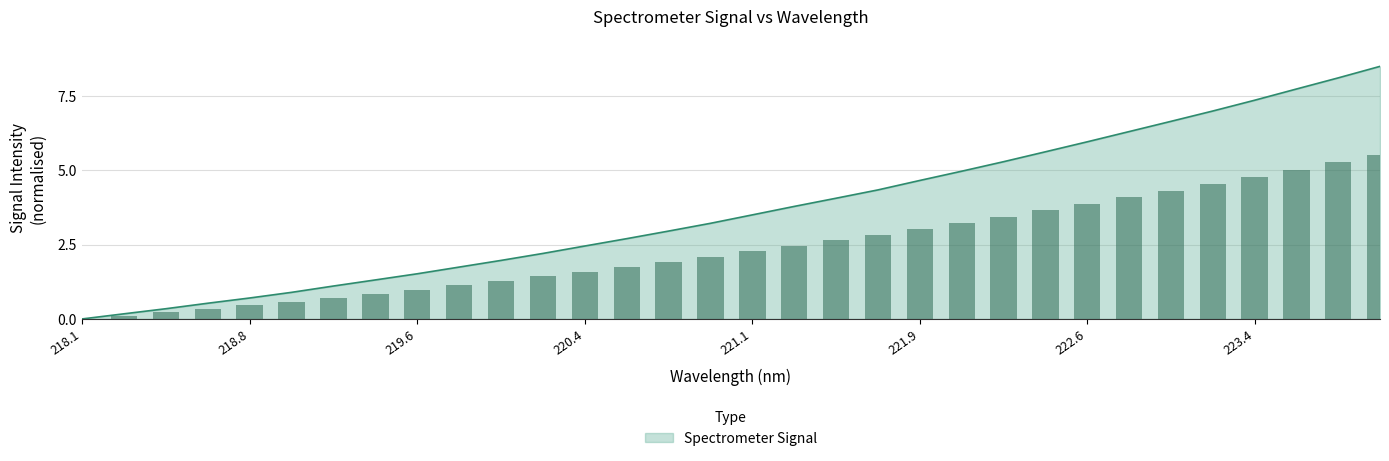

The value of Spectrometer Signal at 219.6 is 1.5. True or false?

True